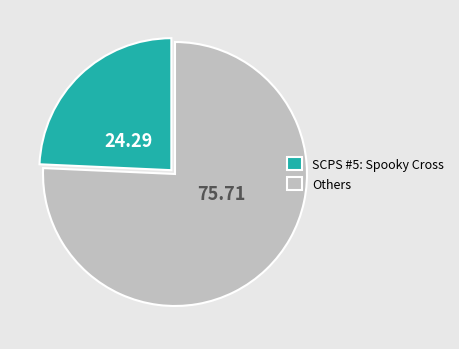

What is the largest slice in the pie chart?

Others